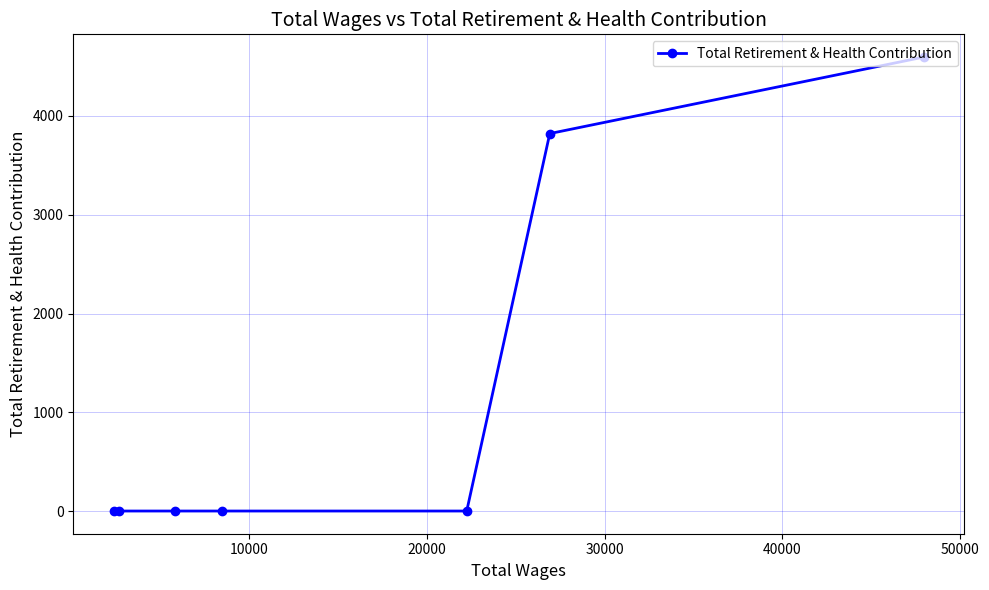

What is the maximum value shown in the chart?

4597